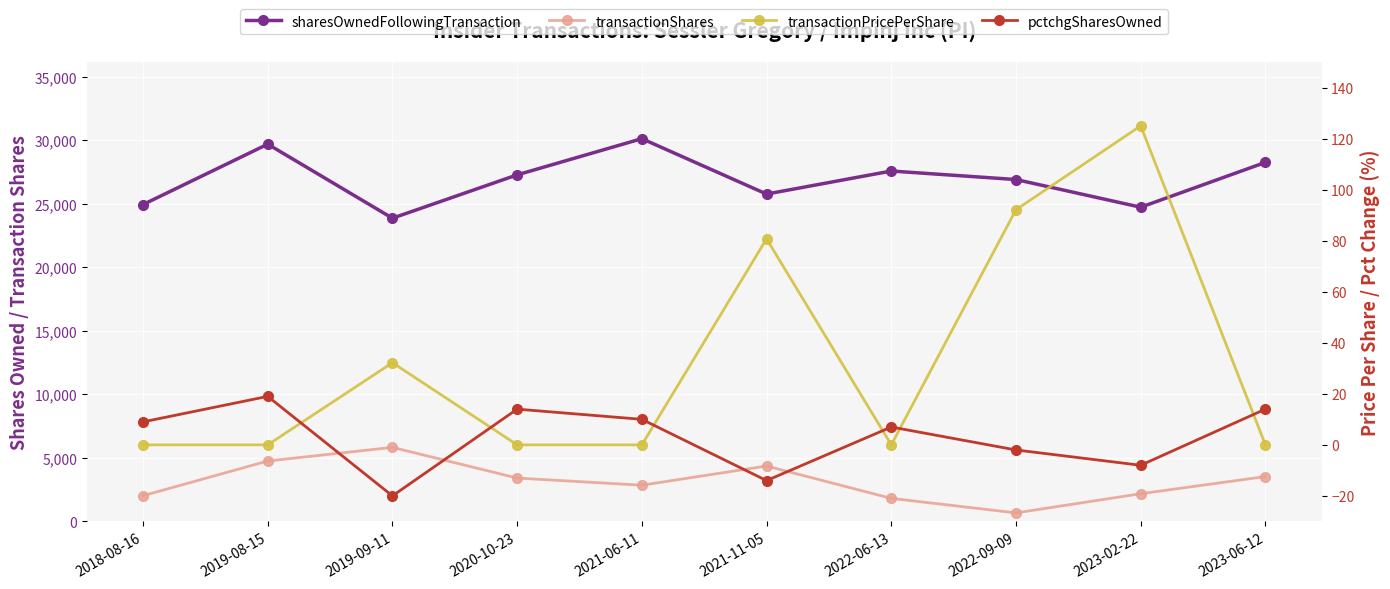

True or false: transactionPricePerShare has more than 0 interior local peaks.

True